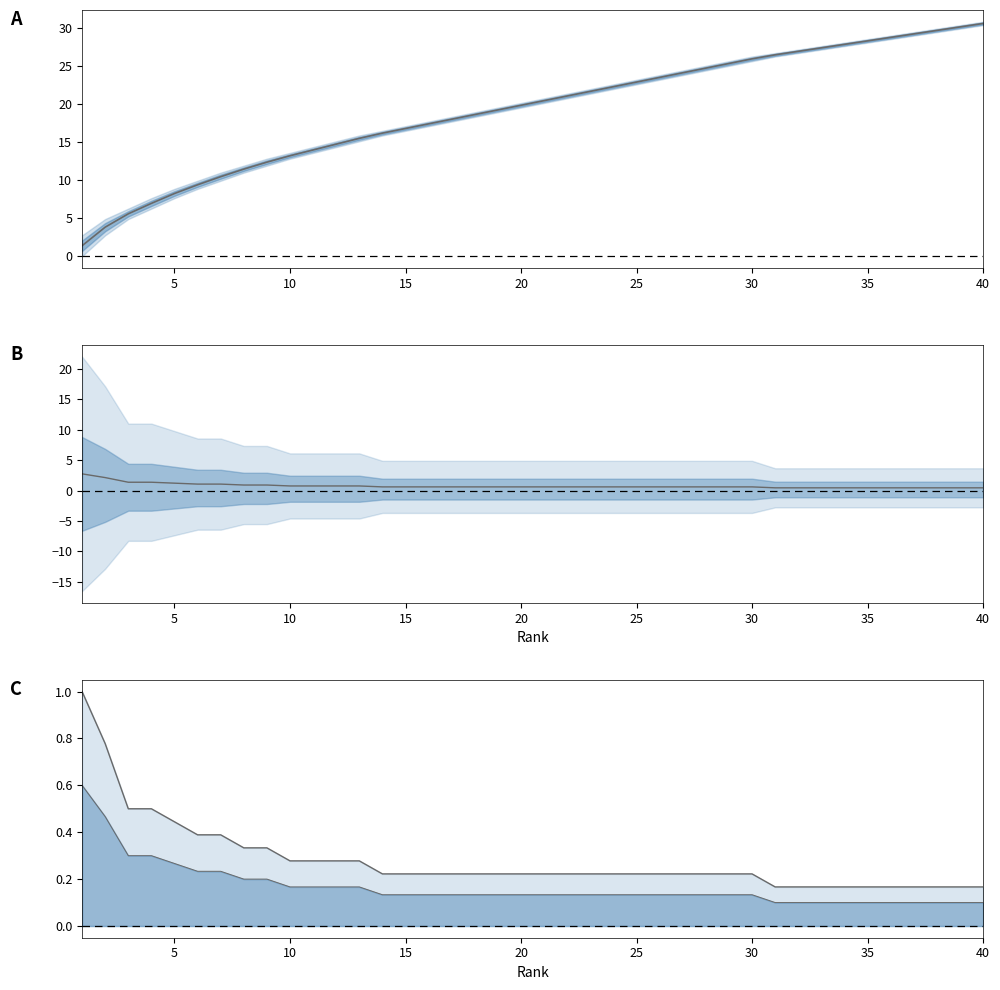

How many lines are shown in the chart?

4